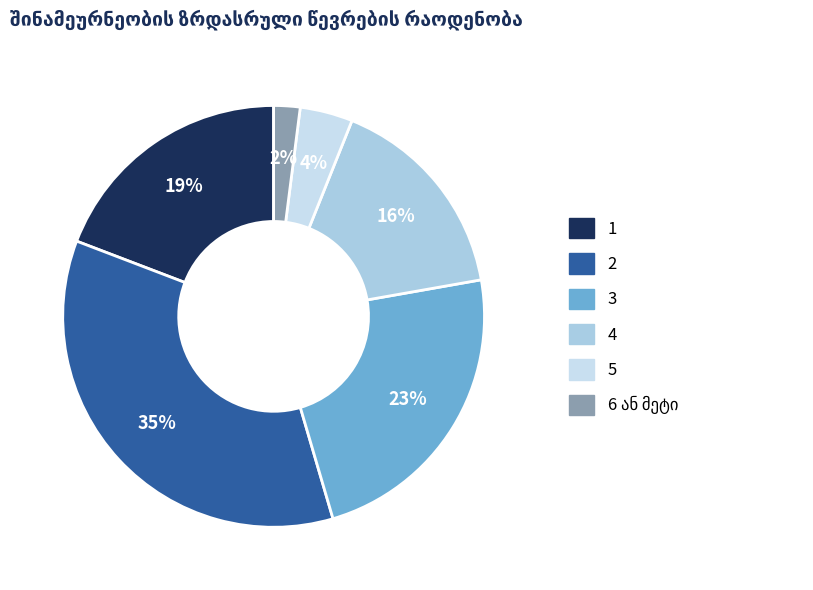

What is the ratio of the value at 4 to the value at 3?

0.7